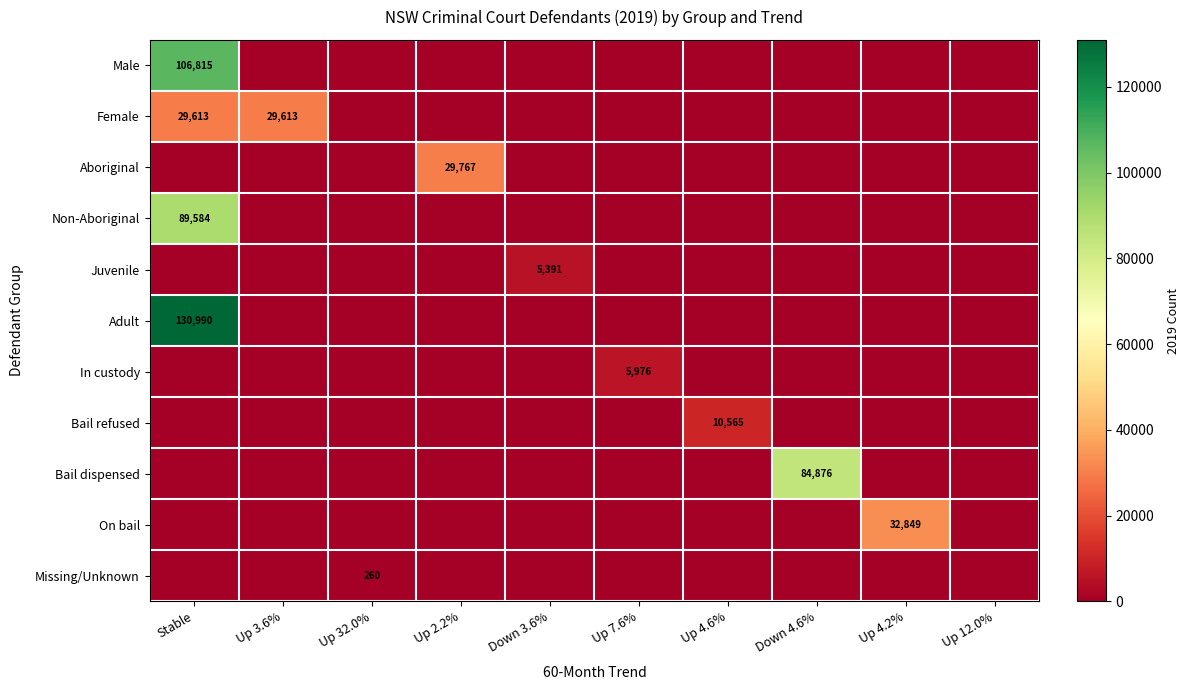

Between Up 4.2% and Up 12.0%, which is larger?

Up 4.2%